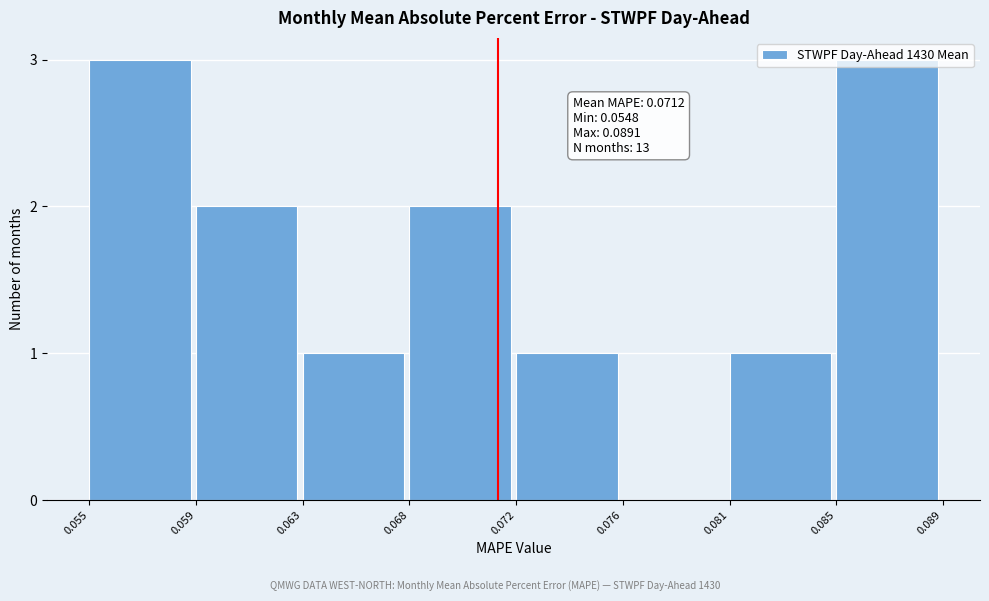

What is the maximum value shown in the chart?

3